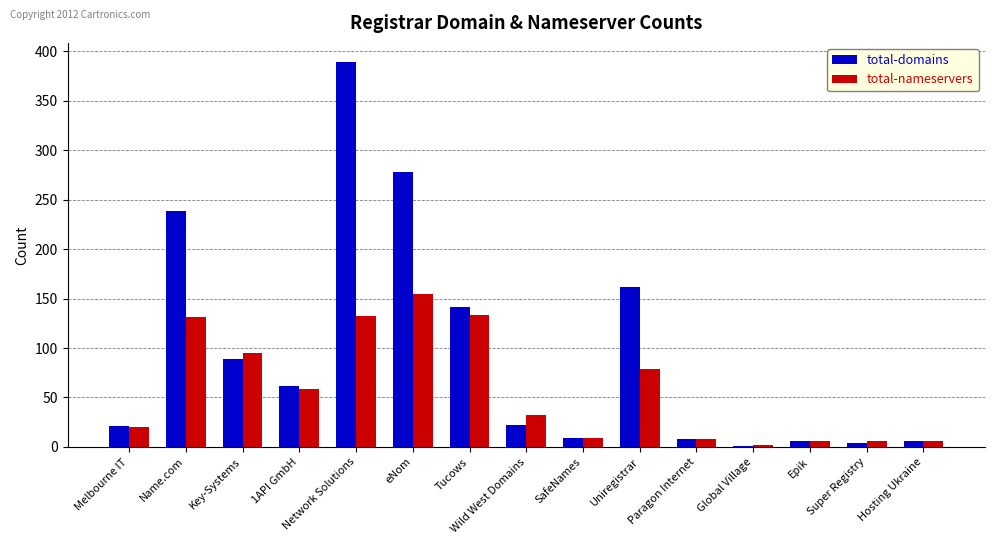

The total-domains series shows 9 at SafeNames. True or false?

True